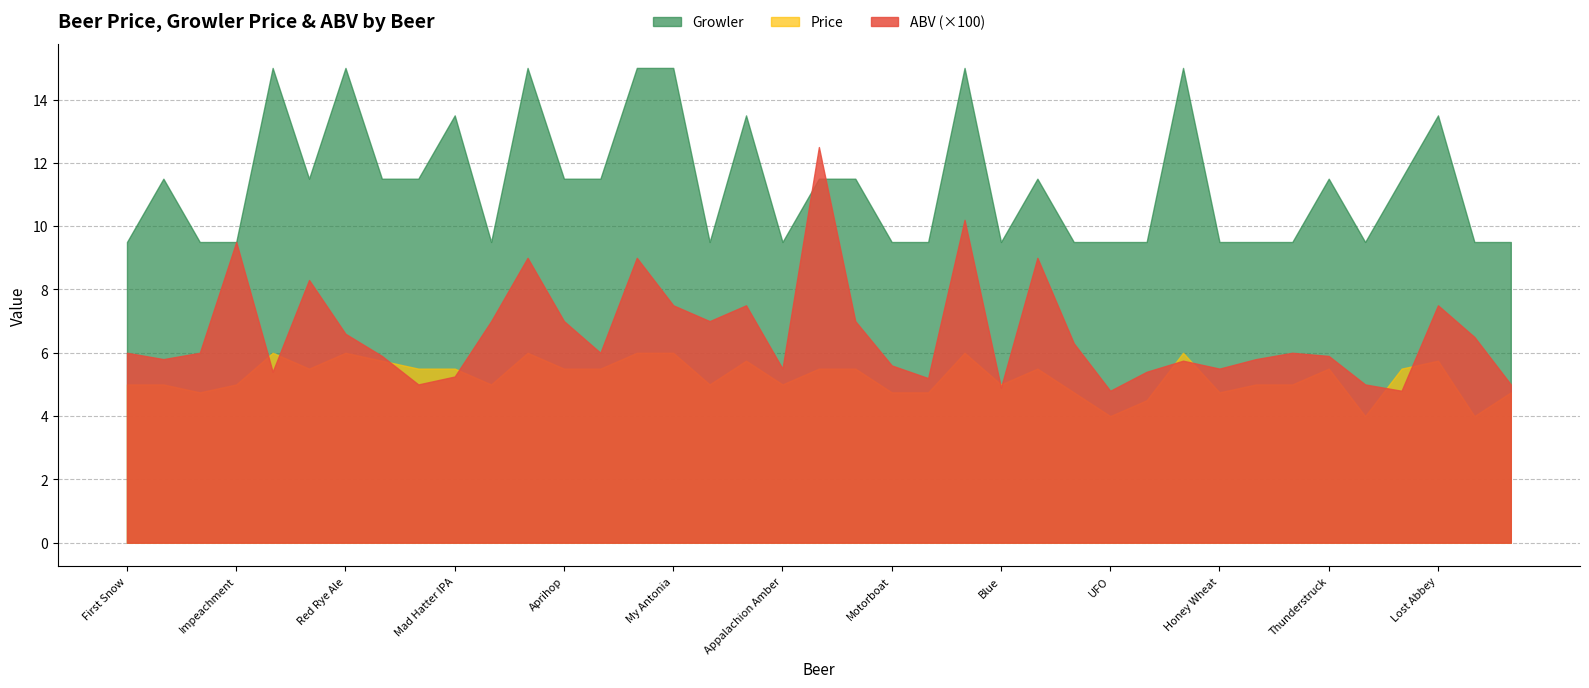

Where is Growler nearest to the value 12?

Honey Amber Ale